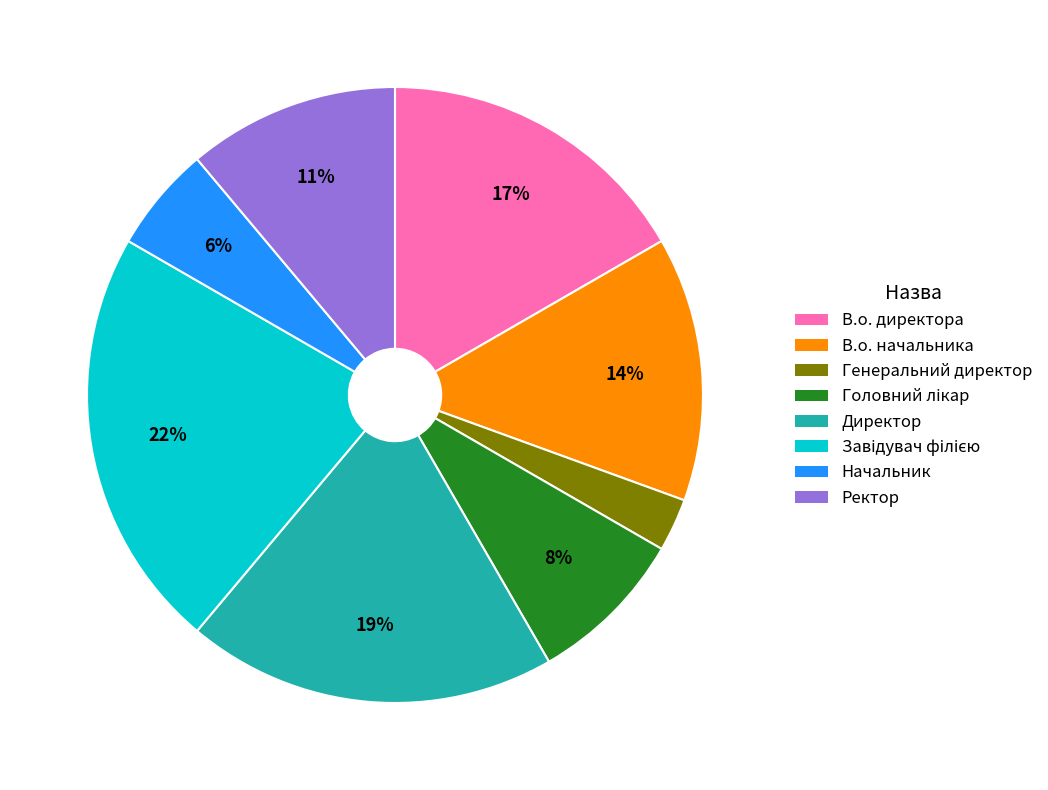

Is the sum of В.о. директора and Директор greater than half?

No